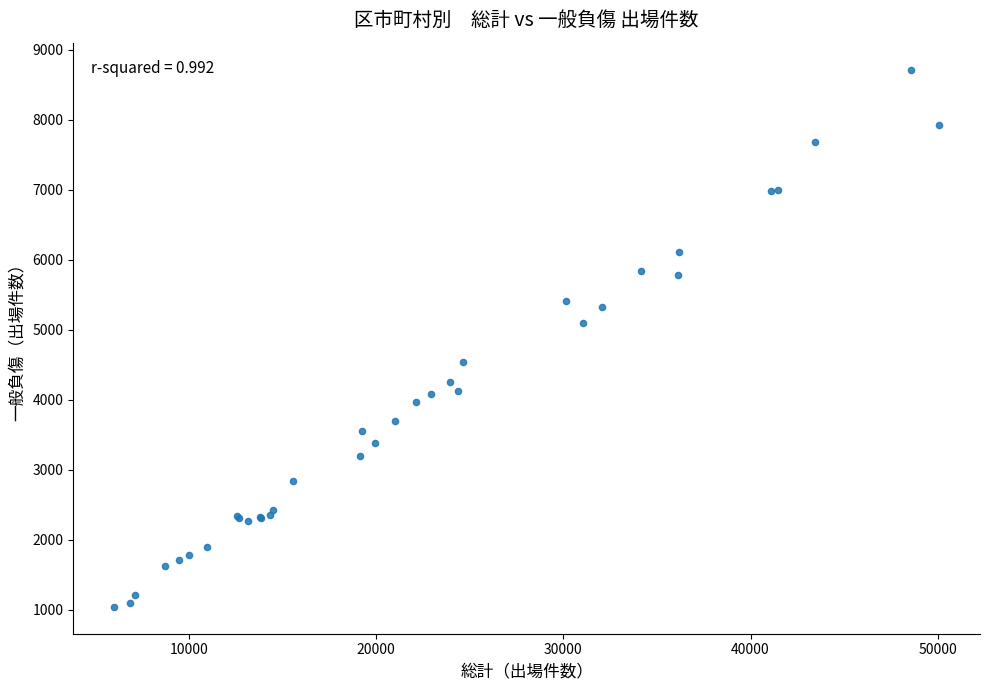

What Y value in the scatter plot is closest to 4881?

5098